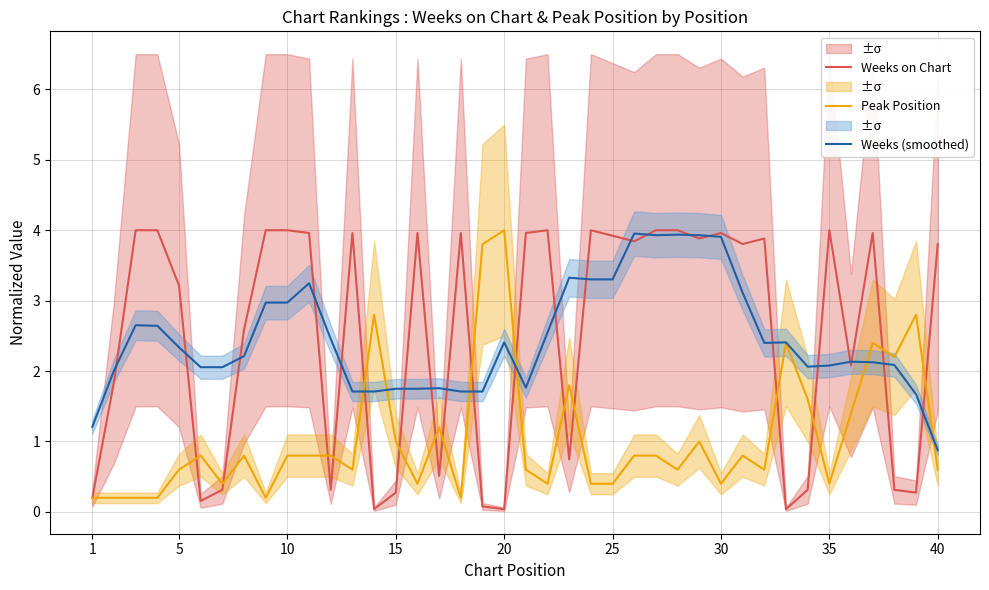

Which category has the lowest value in the Peak Position series?

1